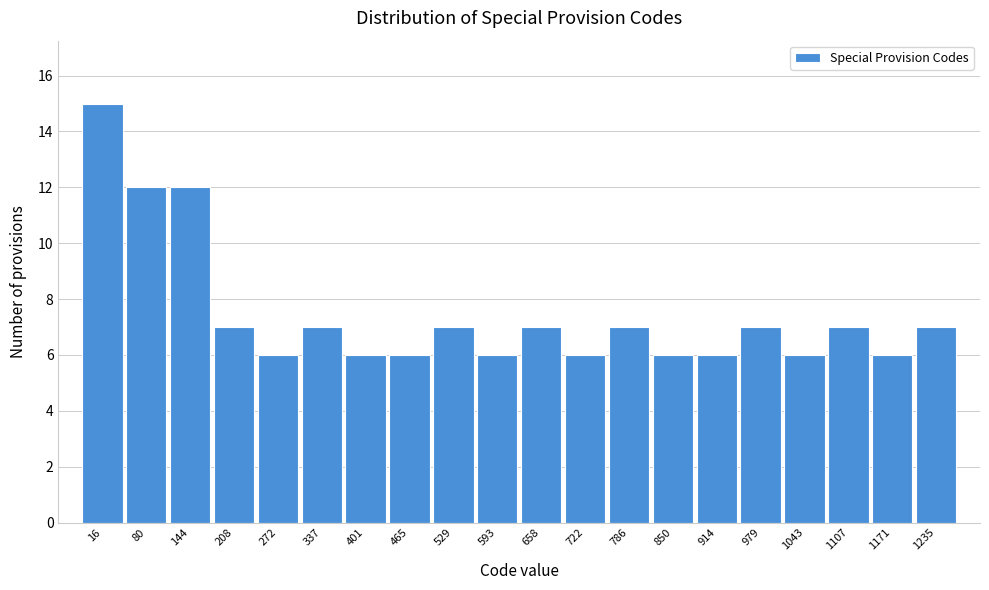

Reading left to right, what are all the values shown in this chart?

16=15	80=12	144=12	208=7	272=6	337=7	401=6	465=6	529=7	593=6	658=7	722=6	786=7	850=6	914=6	979=7	1043=6	1107=7	1171=6	1235=7